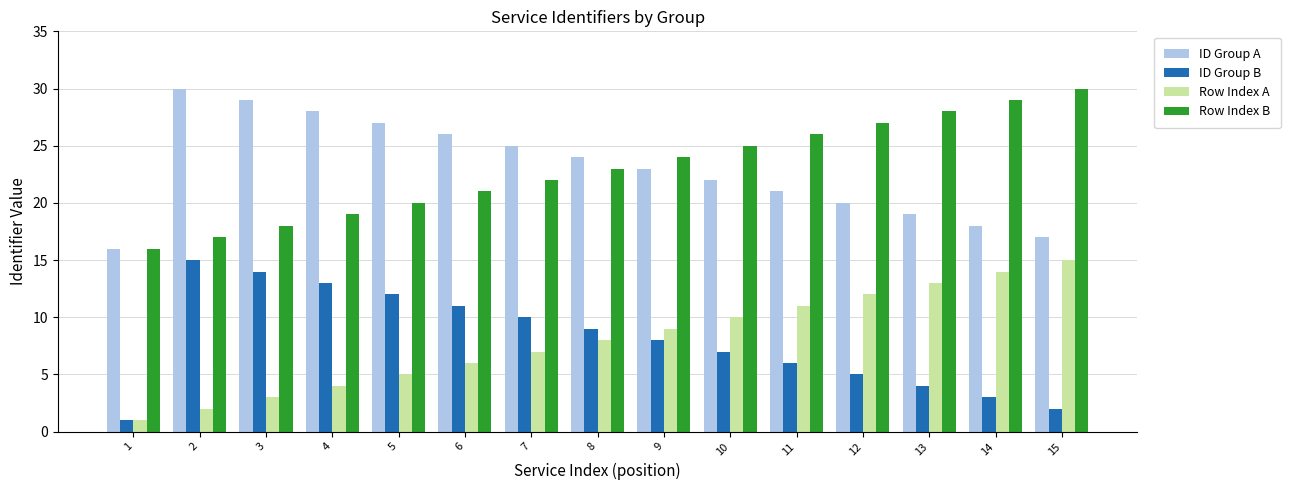

List the labels in order of Row Index A value, largest first.

15, 14, 13, 12, 11, 10, 9, 8, 7, 6, 5, 4, 3, 2, 1